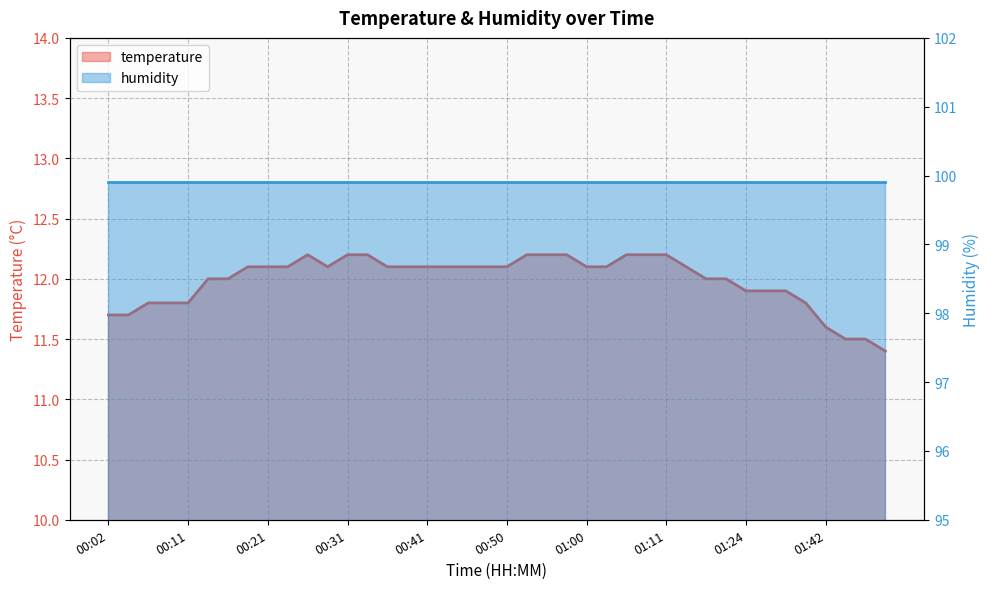

What is the maximum value shown in the chart?

12.2